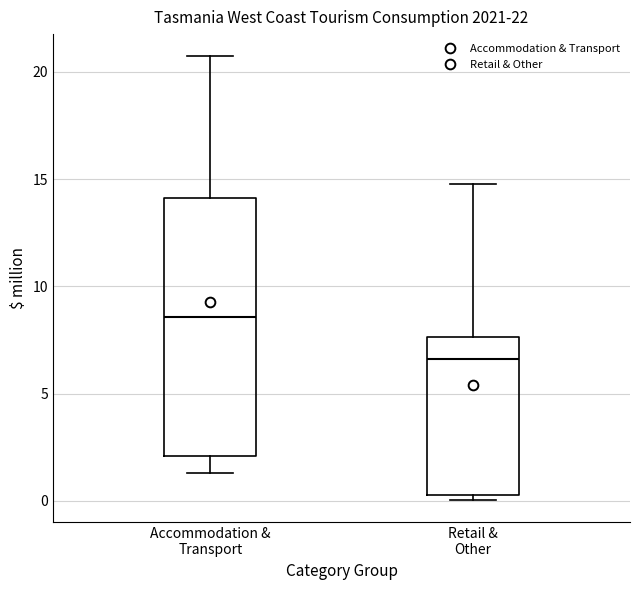

Which box has the highest median line?

Accommodation & Transport